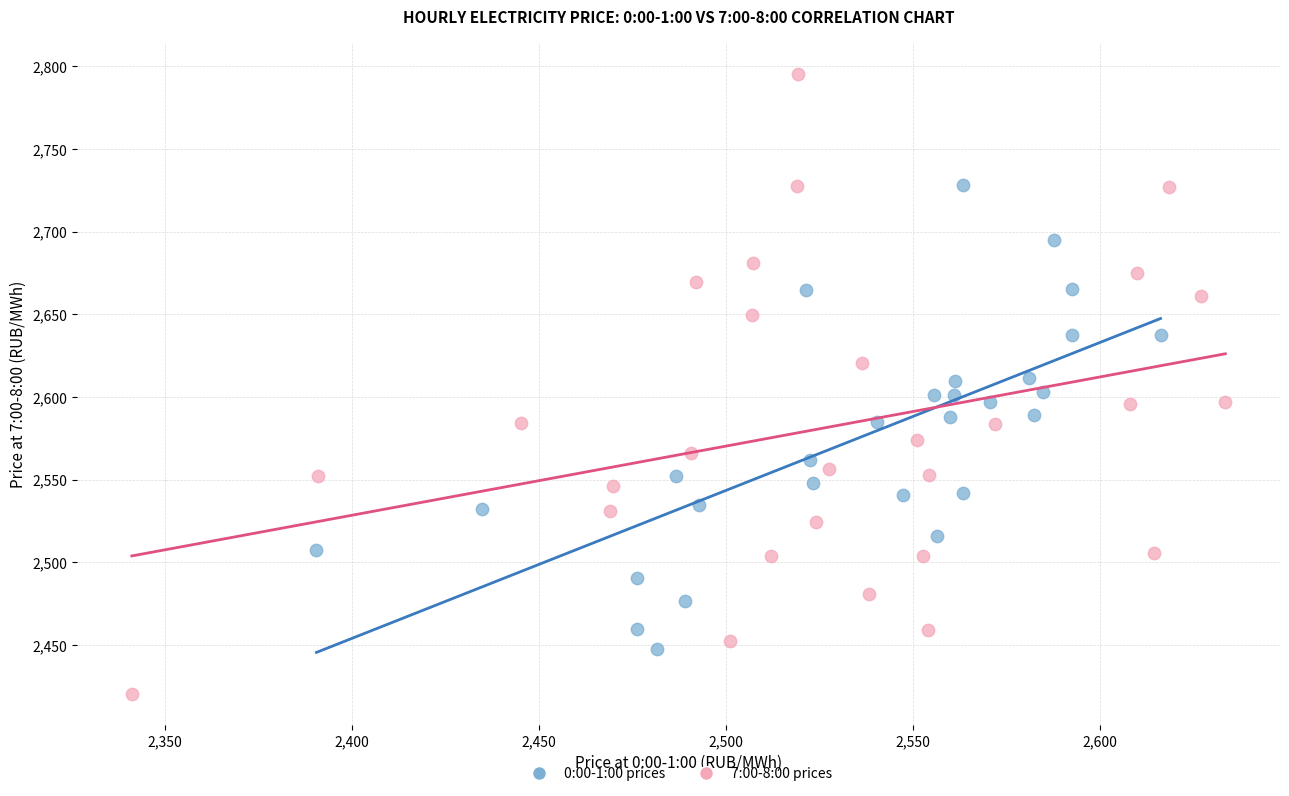

Which series contains the highest Y value?

7:00-8:00 prices